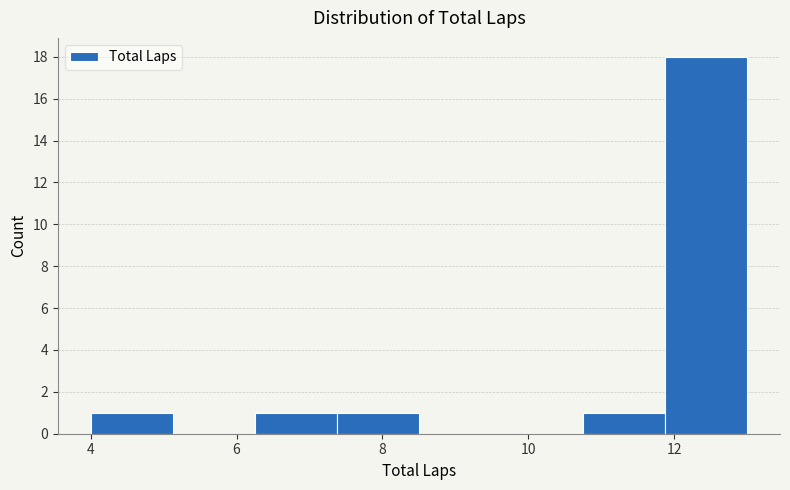

Reading left to right, list every bar in this chart as the range it spans on the x-axis followed by its height. Neither the bar edges nor the heights are printed on the chart, so give them approximately, as read against the axes.

4.0 to 5.2: 1
5.2 to 6.2: 0
6.2 to 7.4: 1
7.4 to 8.6: 1
8.6 to 9.6: 0
9.6 to 10.8: 0
10.8 to 11.8: 1
11.8 to 13.0: 18